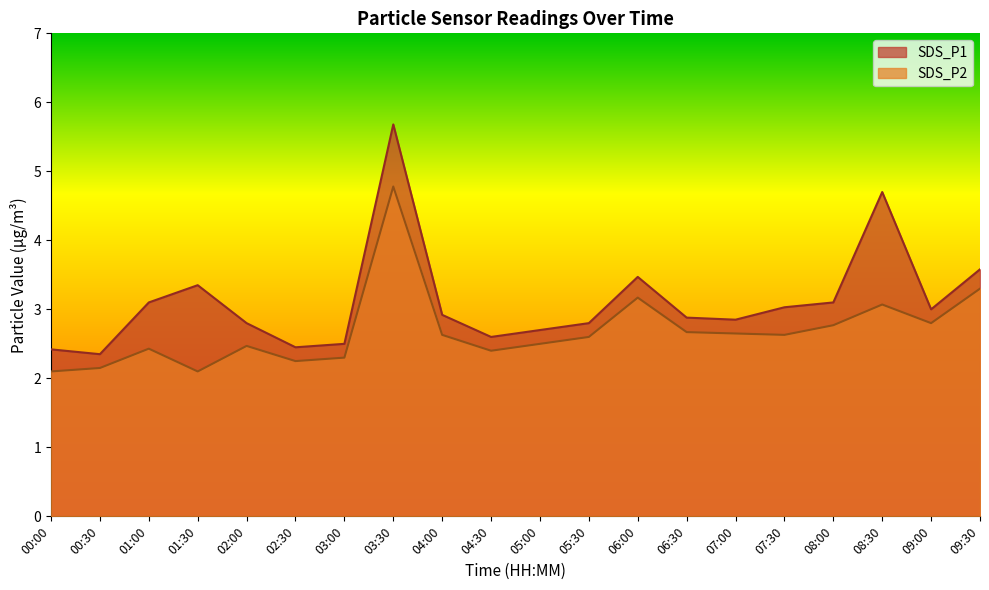

What is the difference between the maximum and second lowest values in the SDS_P2 series?

2.7